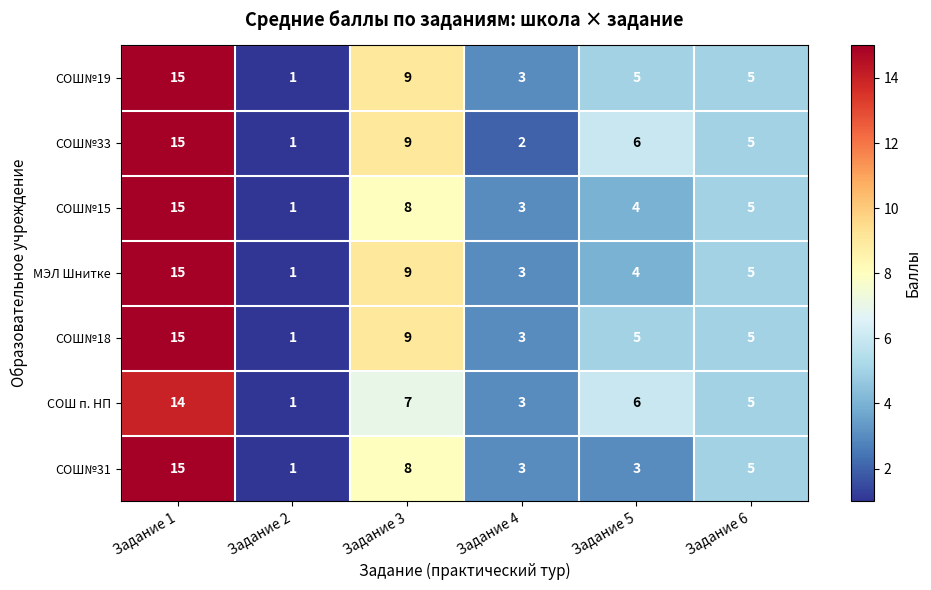

What is the average value of the СОШ п. НП series?

6